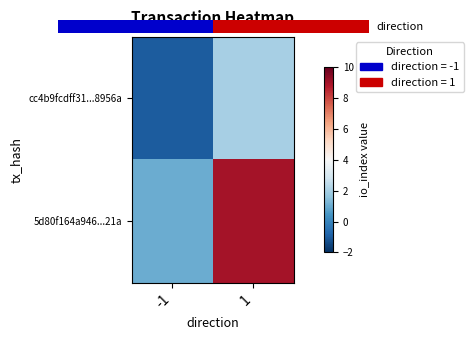

How many data points in cc4b9fcdff31...8956a are less than 2?

1